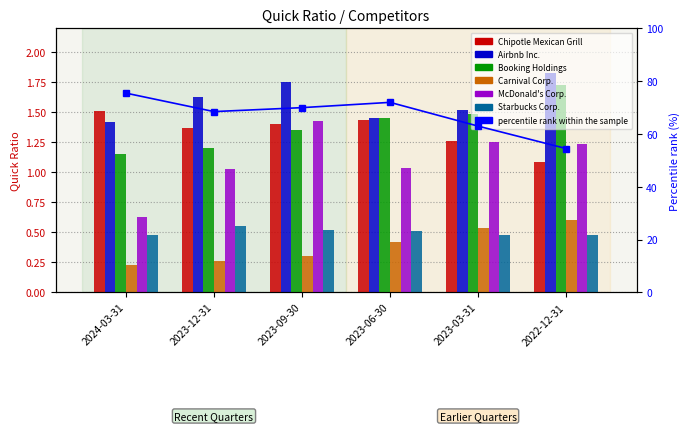

Between 2023-09-30 and 2023-03-31, which is larger?

2023-09-30